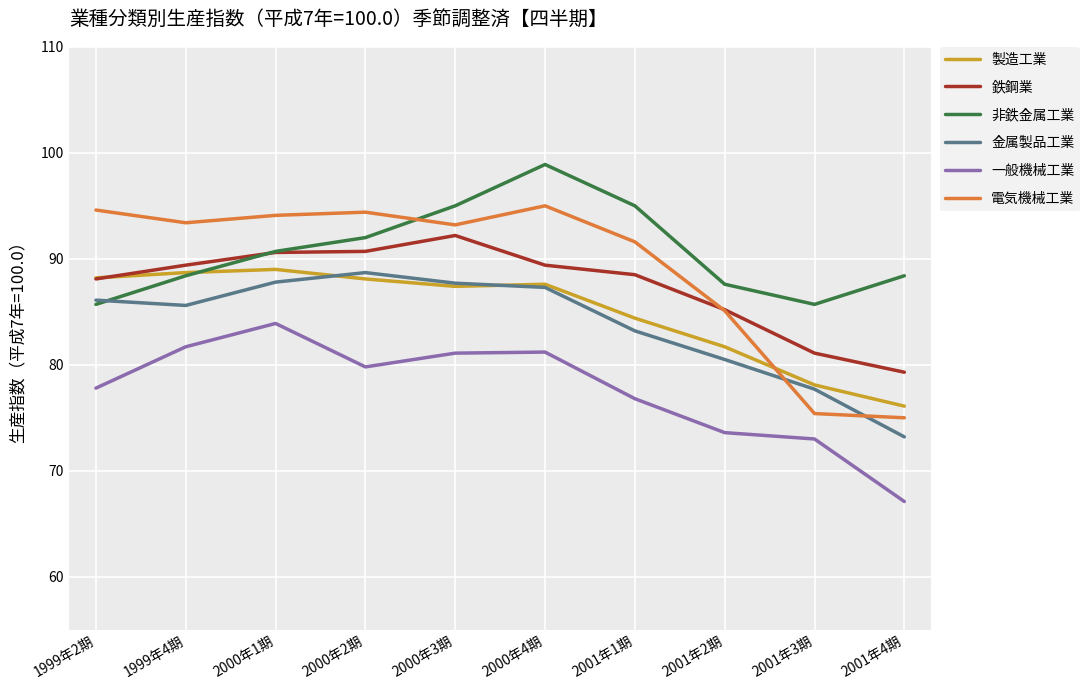

Is it true that 金属製品工業 equals 73.2 at 2001年4期?

True